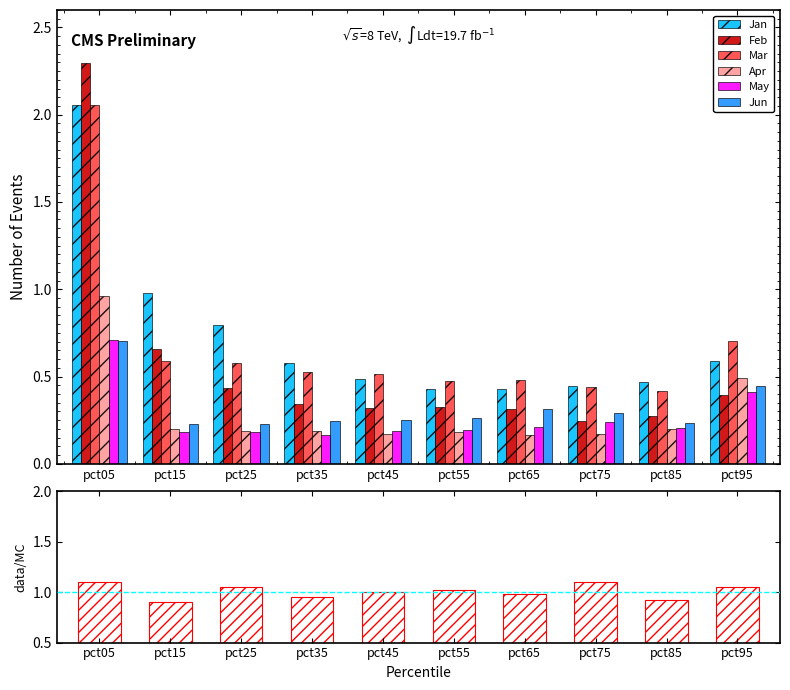

What is the difference between the second highest and minimum values in the May series?

0.2